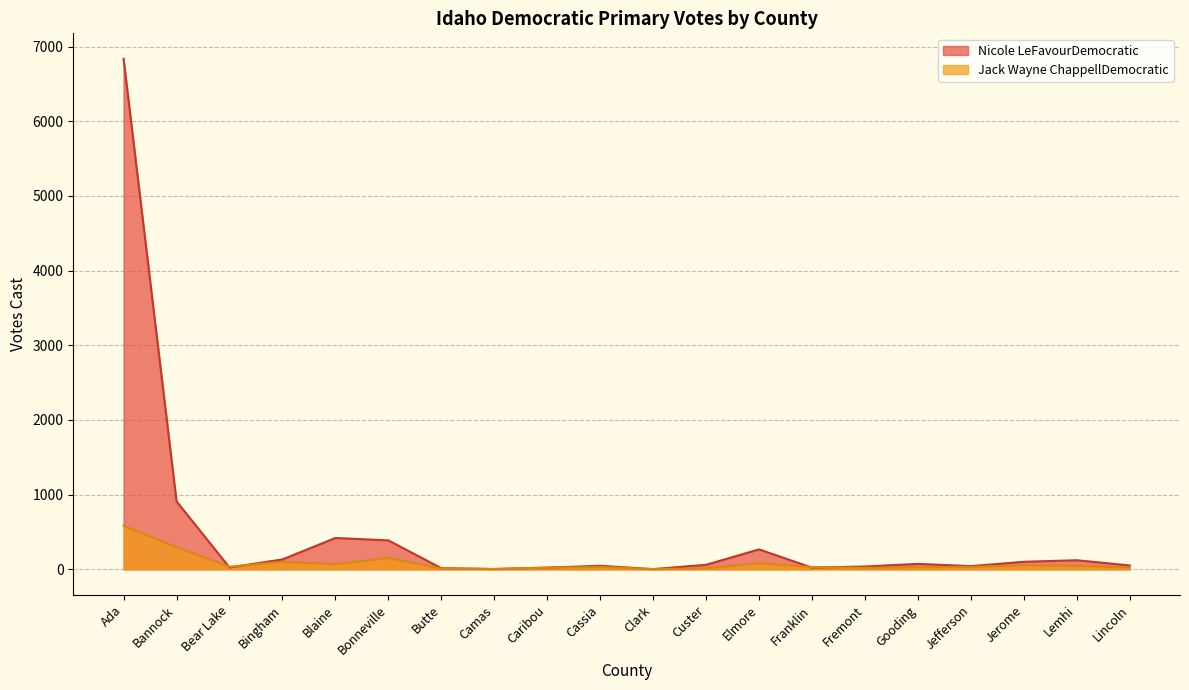

What is the label of the 15th point from the left?

Fremont